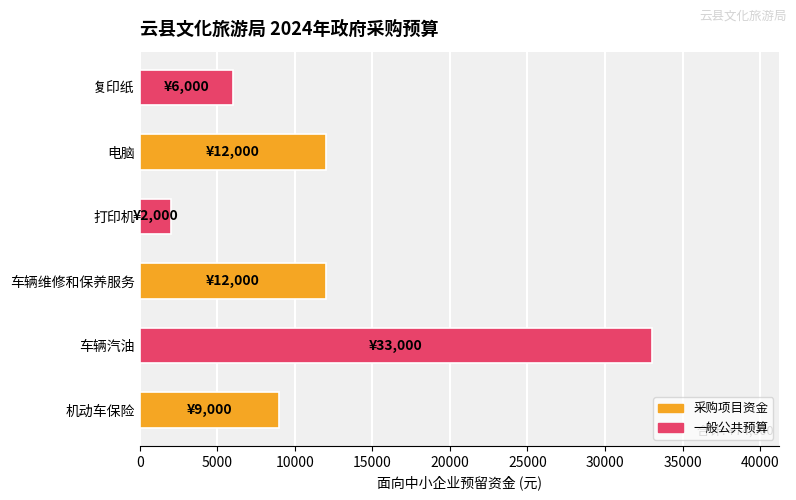

What is the greatest value displayed?

33000